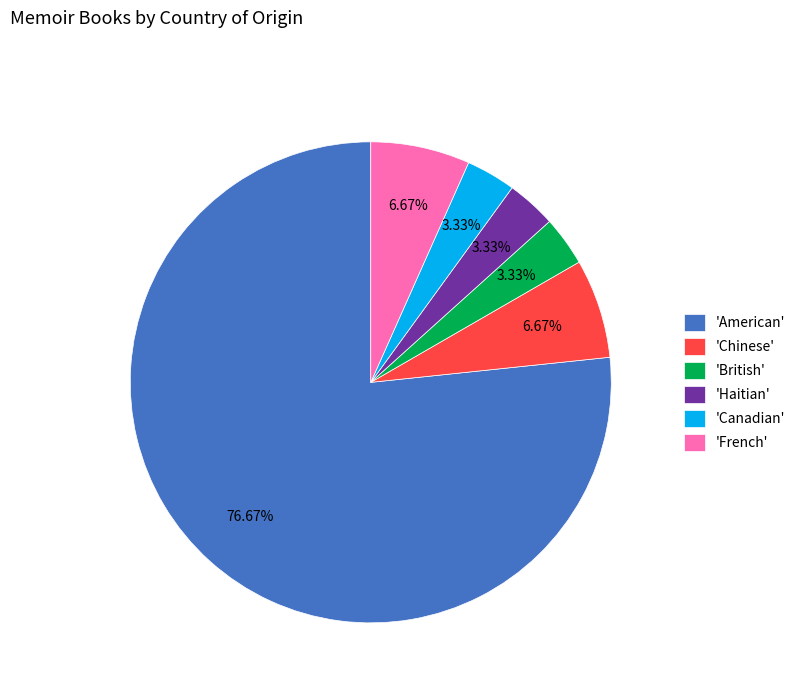

Which has a higher value, 'Canadian' or 'Chinese'?

'Chinese'